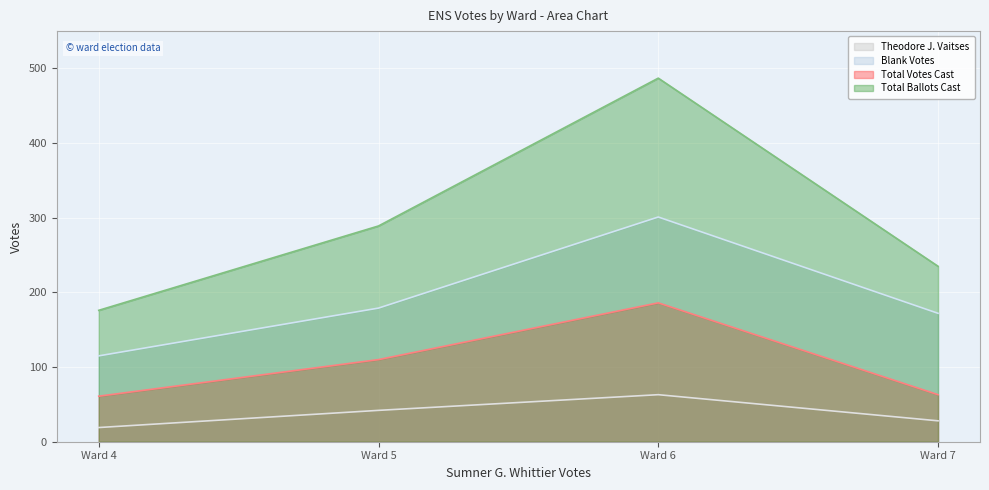

How many data points in Total Votes Cast are less than 110?

2